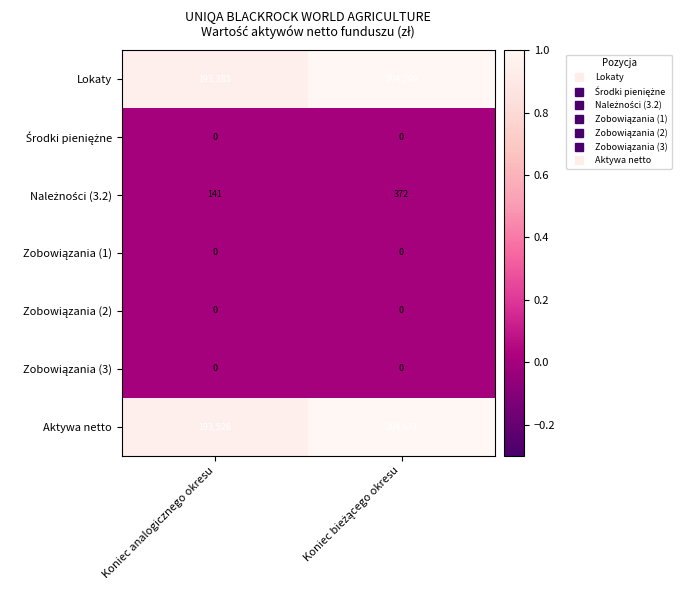

Which series has the widest spread of values?

Aktywa netto